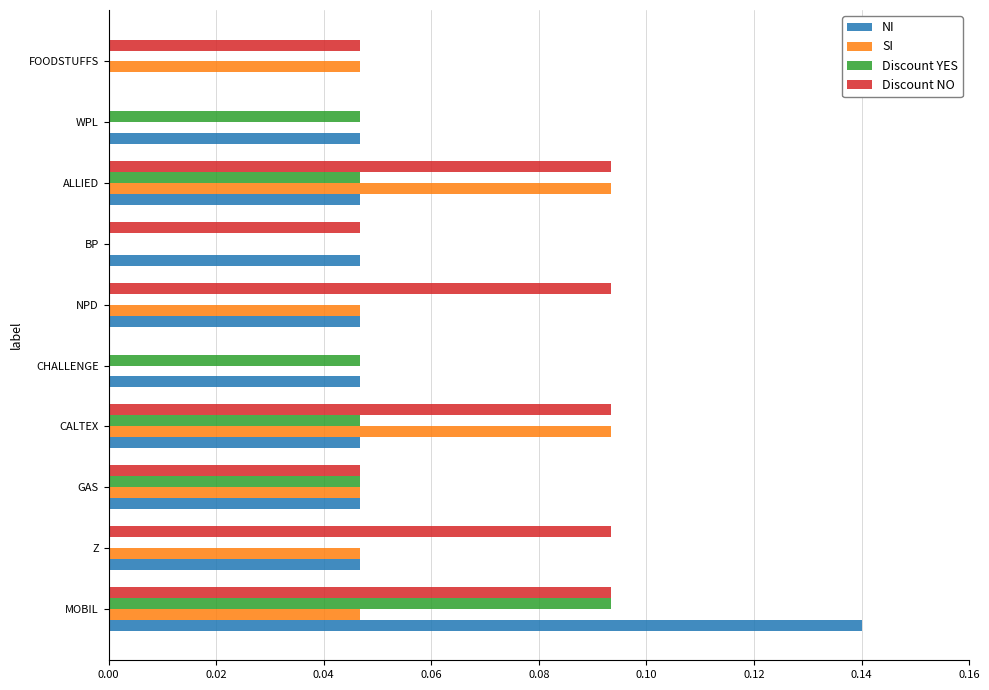

Which series has the largest total across all categories?

Discount NO